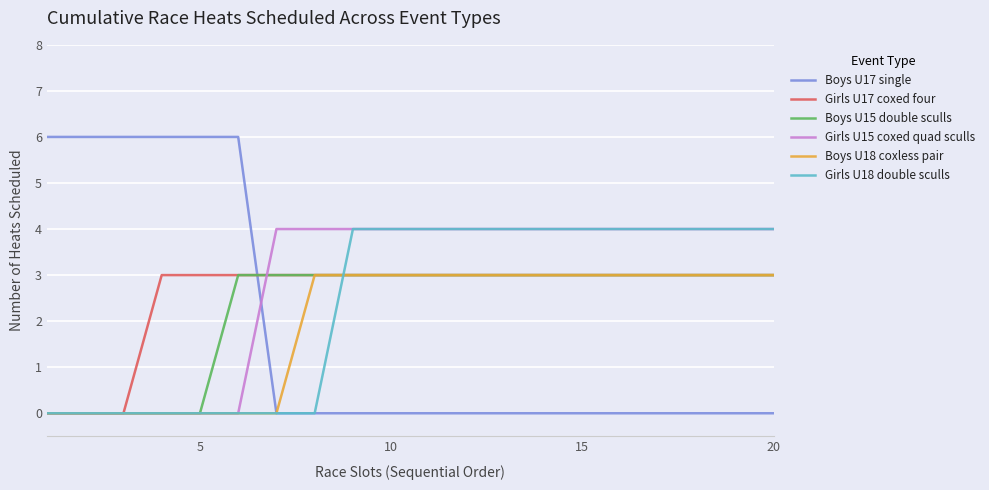

Which series has the widest spread of values?

Boys U17 single